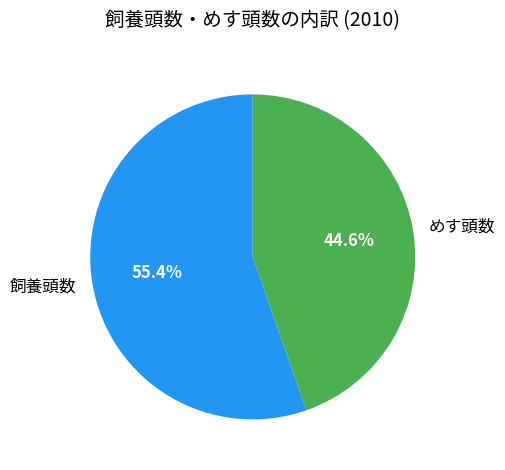

Which slice is the largest?

飼養頭数